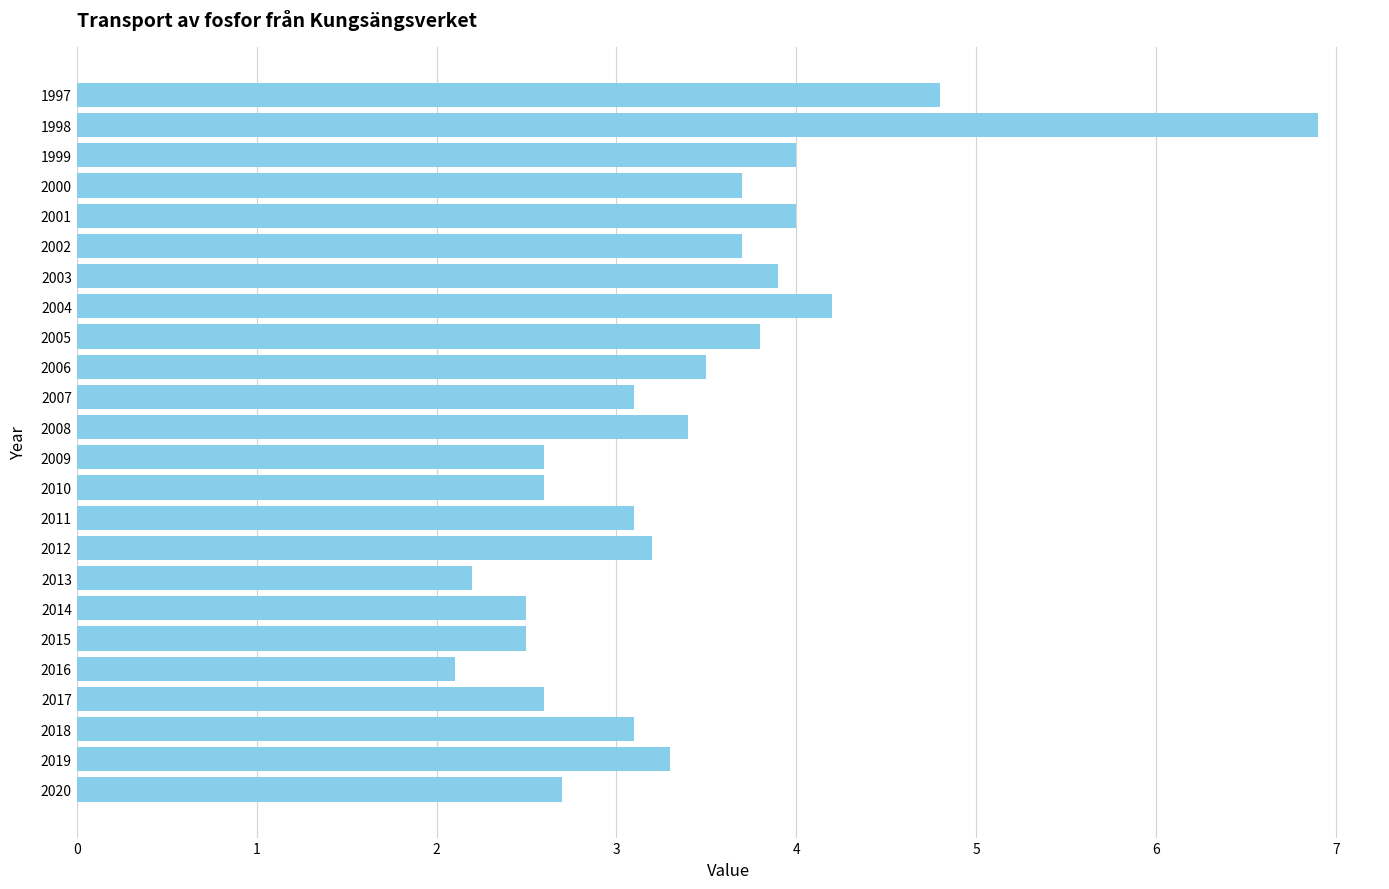

Reading top to bottom, transcribe all the data shown in this chart.

1997=4.8	1998=6.9	1999=4.0	2000=3.7	2001=4.0	2002=3.7	2003=3.9	2004=4.2	2005=3.8	2006=3.5	2007=3.1	2008=3.4	2009=2.6	2010=2.6	2011=3.1	2012=3.2	2013=2.2	2014=2.5	2015=2.5	2016=2.1	2017=2.6	2018=3.1	2019=3.3	2020=2.7